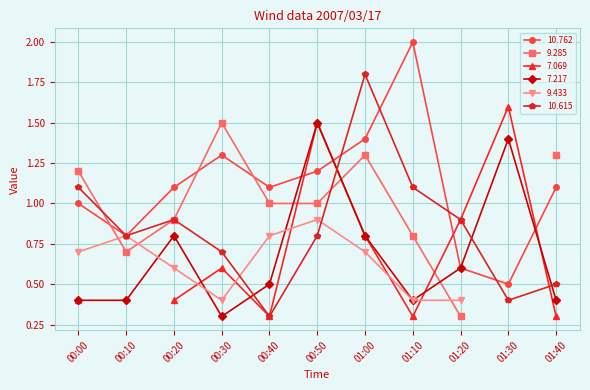

At which category is the sum across all series the highest?

01:00